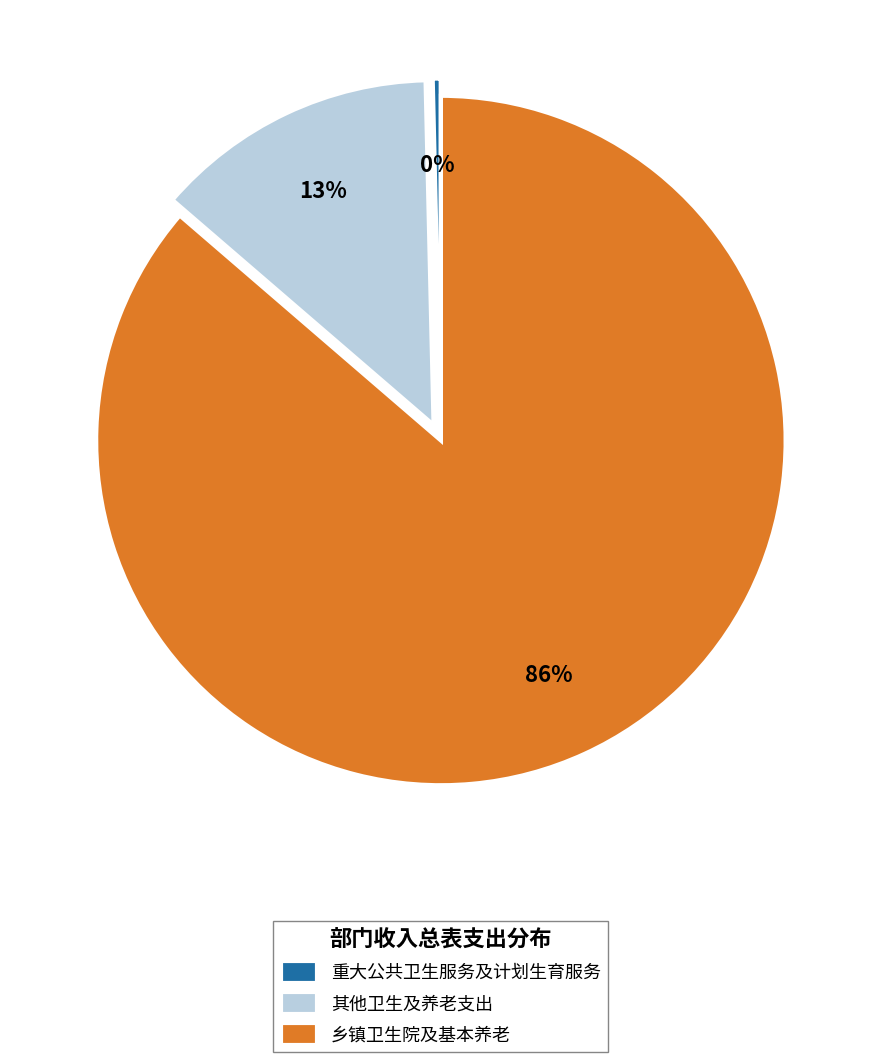

What is the smallest slice in the pie chart?

重大公共卫生服务及计划生育服务